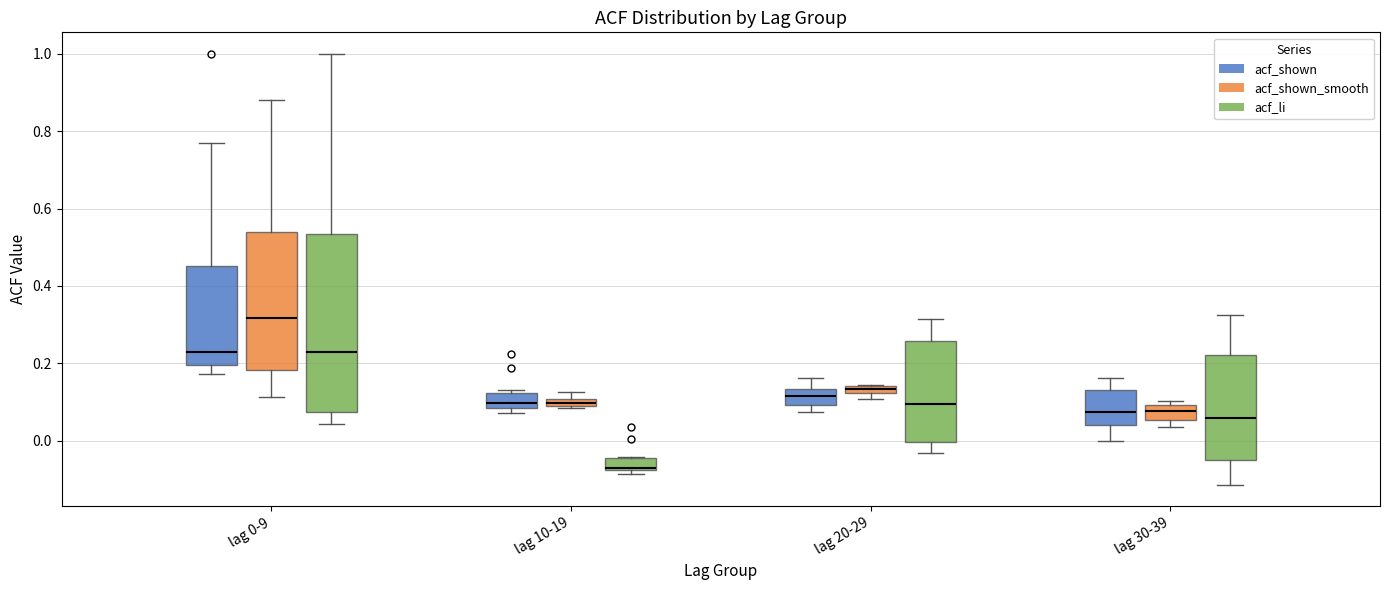

Which box has the lowest median line?

lag 10-19 (acf_li)